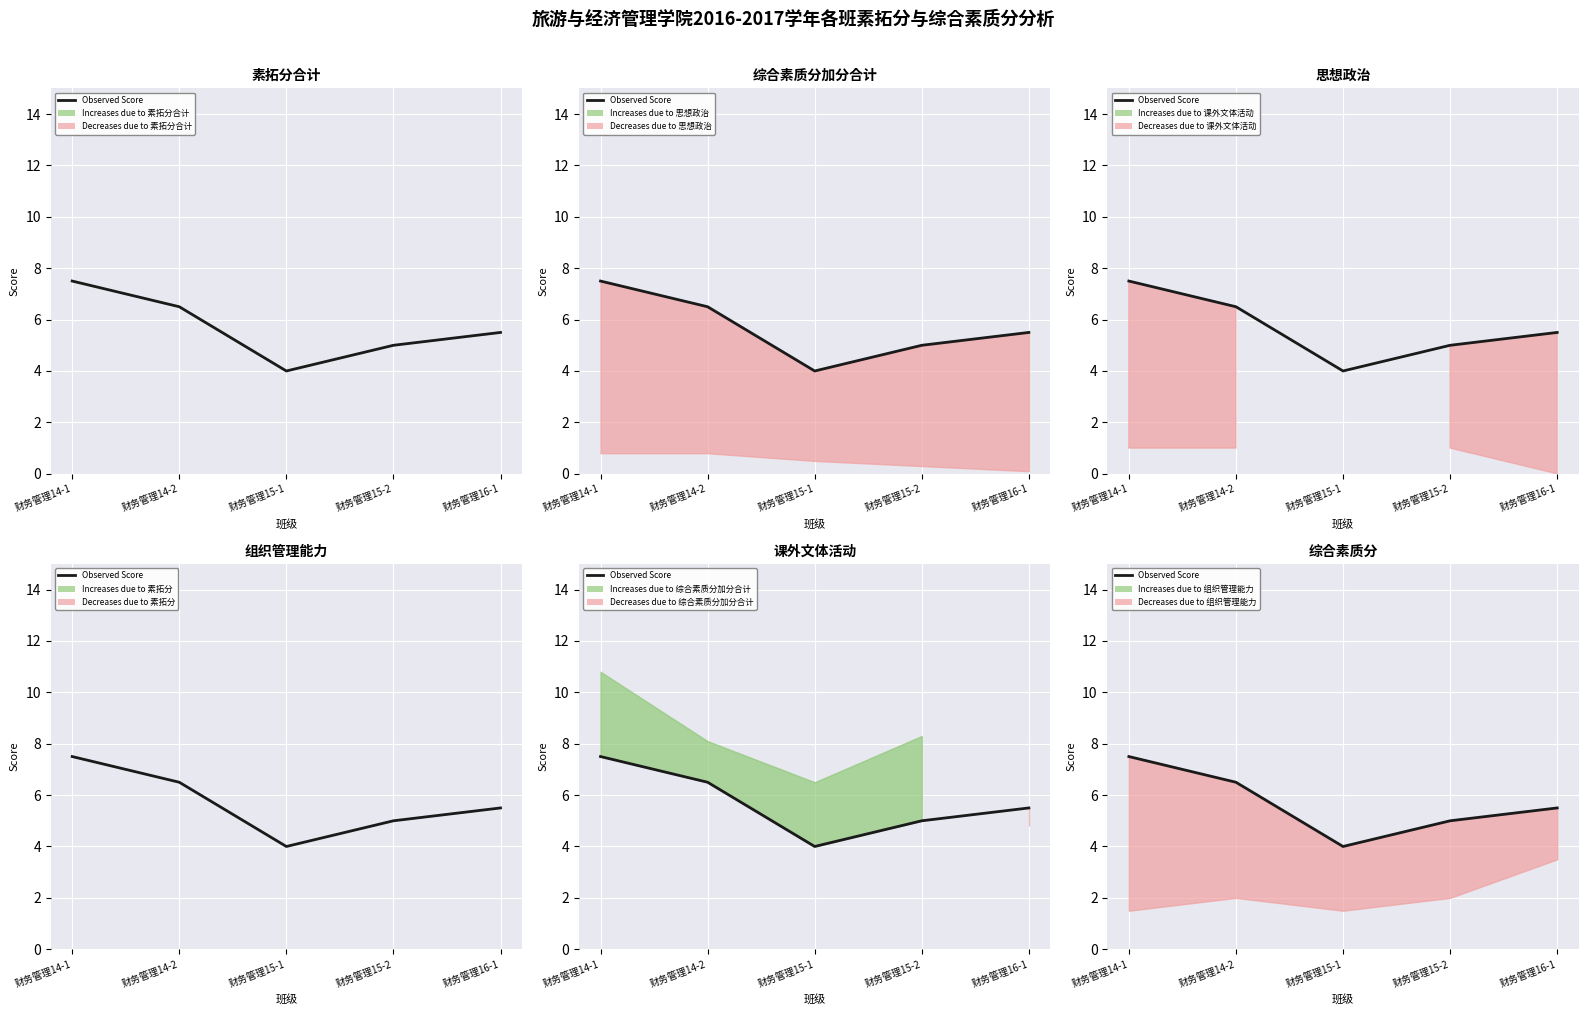

At which label does the data first exceed 5?

财务管理14-1